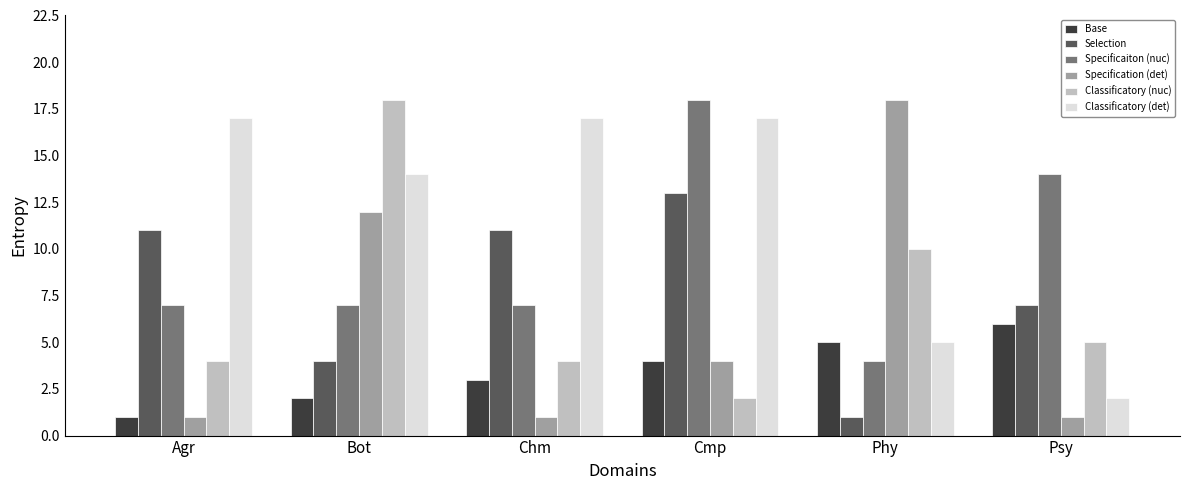

What is the greatest value displayed?

18